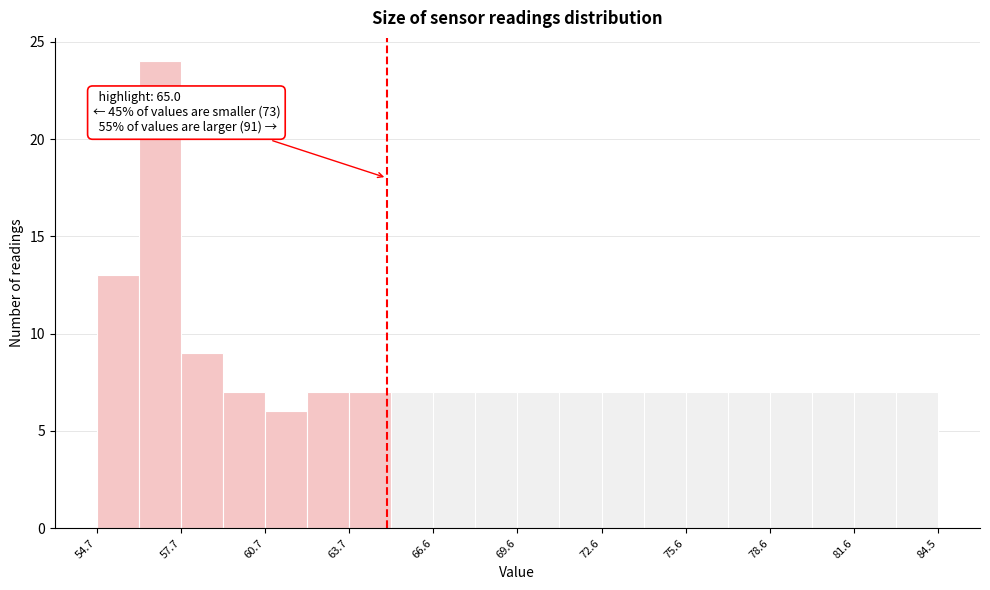

Around what value on the x-axis is the tallest bar? Give the approximate position of its centre, as read against the axis.

57.0